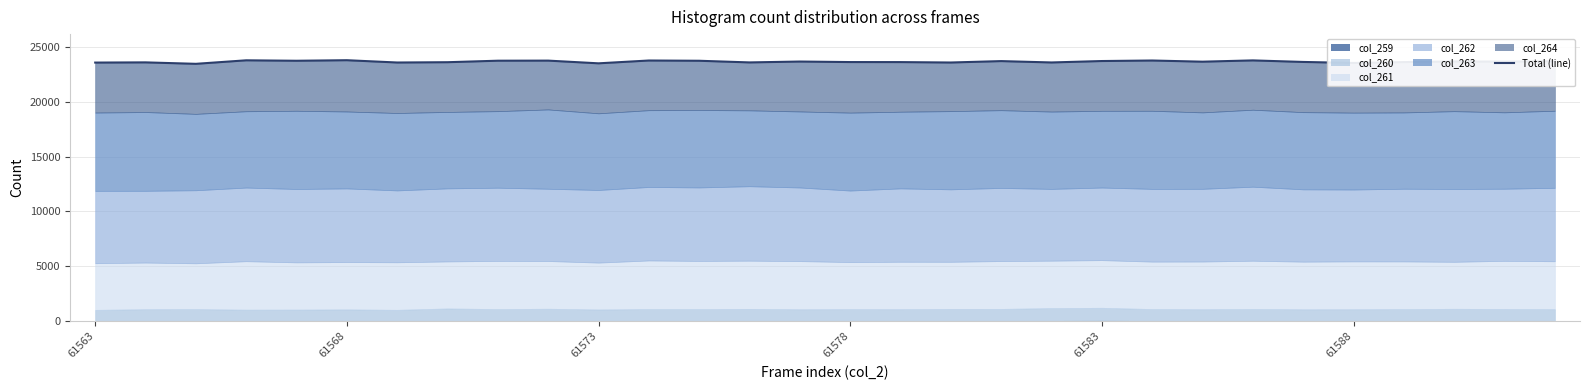

Read the value at 17, to the nearest 5.

23575